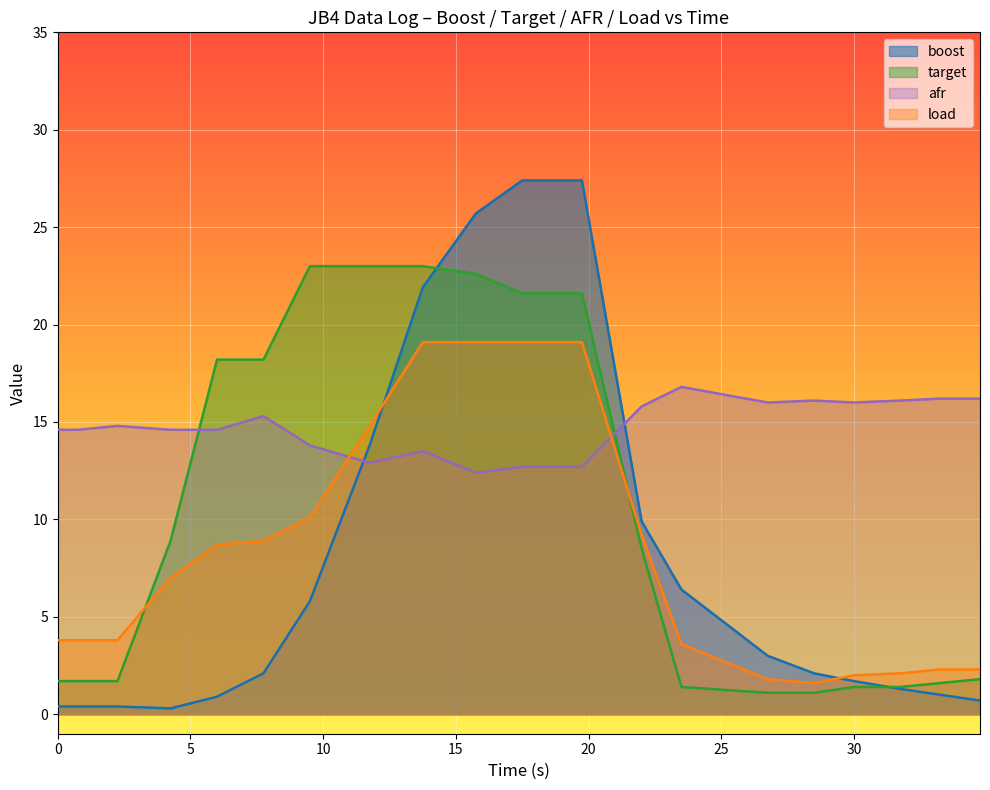

Which series has the widest spread of values?

boost